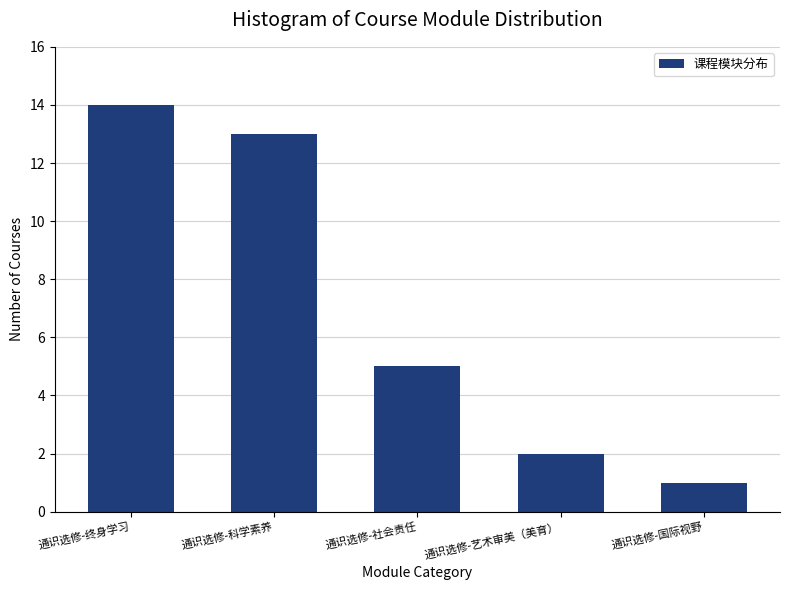

Reading left to right, transcribe all the data shown in this chart.

14	13	5	2	1